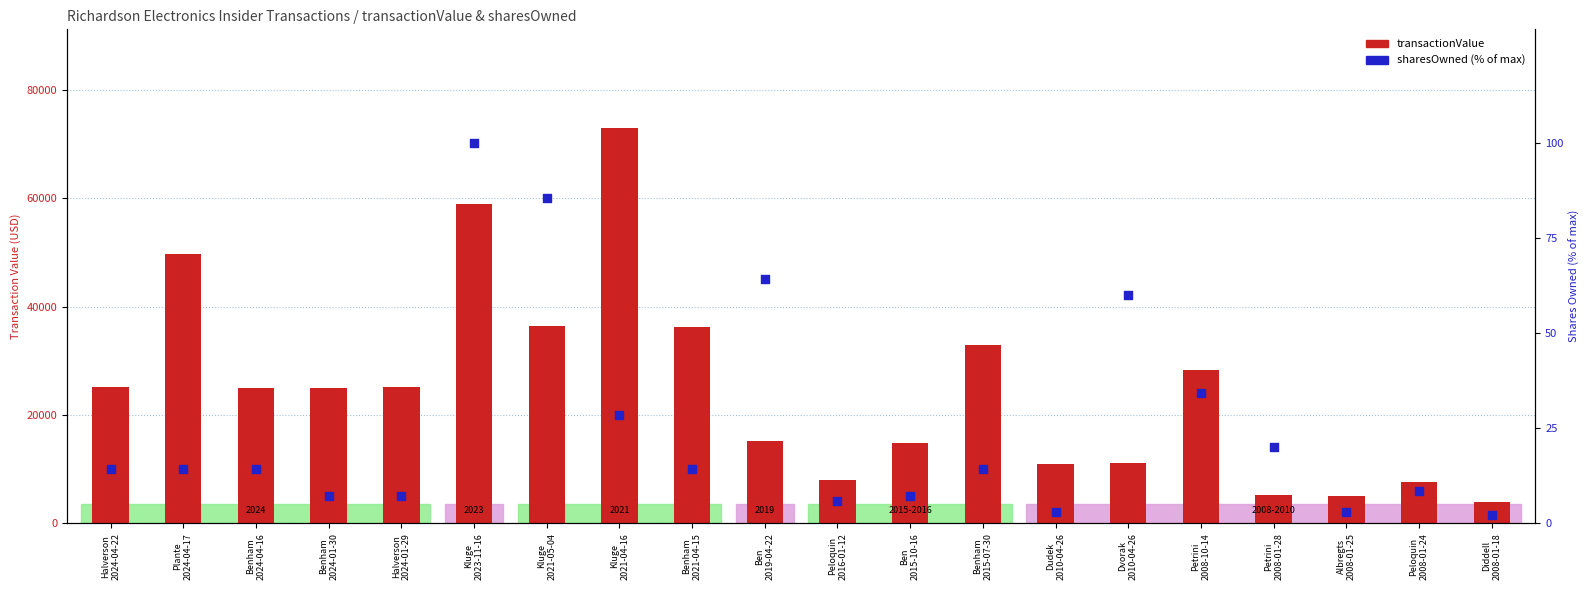

At which category is the sum across all series the highest?

Kluge
2021-04-16